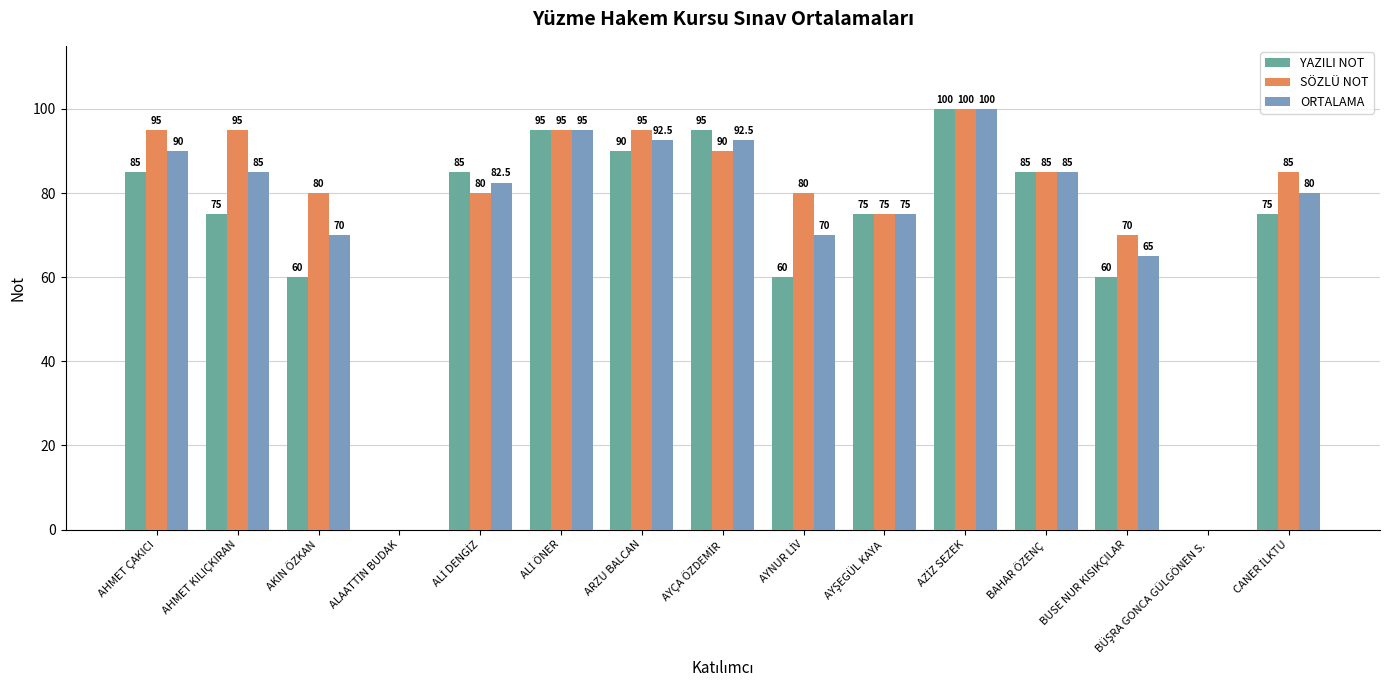

Reading left to right, extract all data points from this chart.

YAZILI NOT: 85.0	75.0	60.0	0.0	85.0	95.0	90.0	95.0	60.0	75.0	100.0	85.0	60.0	0.0	75.0
SÖZLÜ NOT: 95.0	95.0	80.0	0.0	80.0	95.0	95.0	90.0	80.0	75.0	100.0	85.0	70.0	0.0	85.0
ORTALAMA: 90.0	85.0	70.0	0.0	82.5	95.0	92.5	92.5	70.0	75.0	100.0	85.0	65.0	0.0	80.0